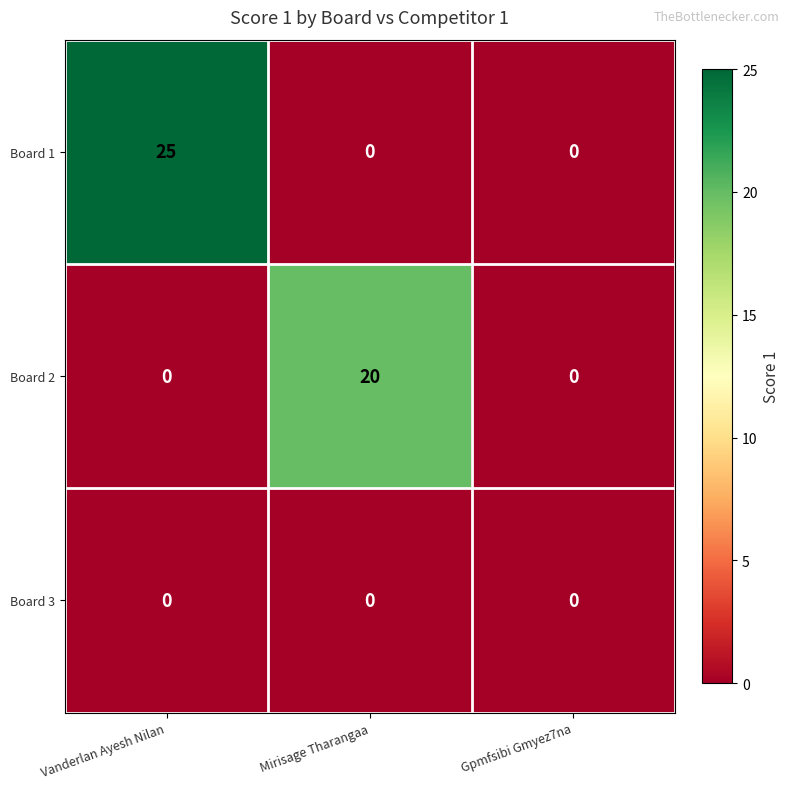

Between Mirisage Tharangaa and Gpmfsibi Gmyez7na, which series saw the biggest shift?

Board 2